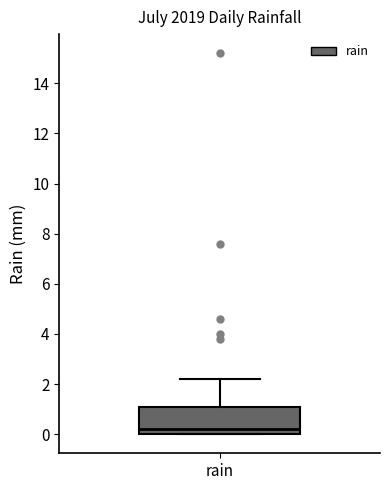

Where does the upper whisker of the box for rain end on the y-axis? The values are not printed on the chart, so give them approximately, as read against the axis.

2.2